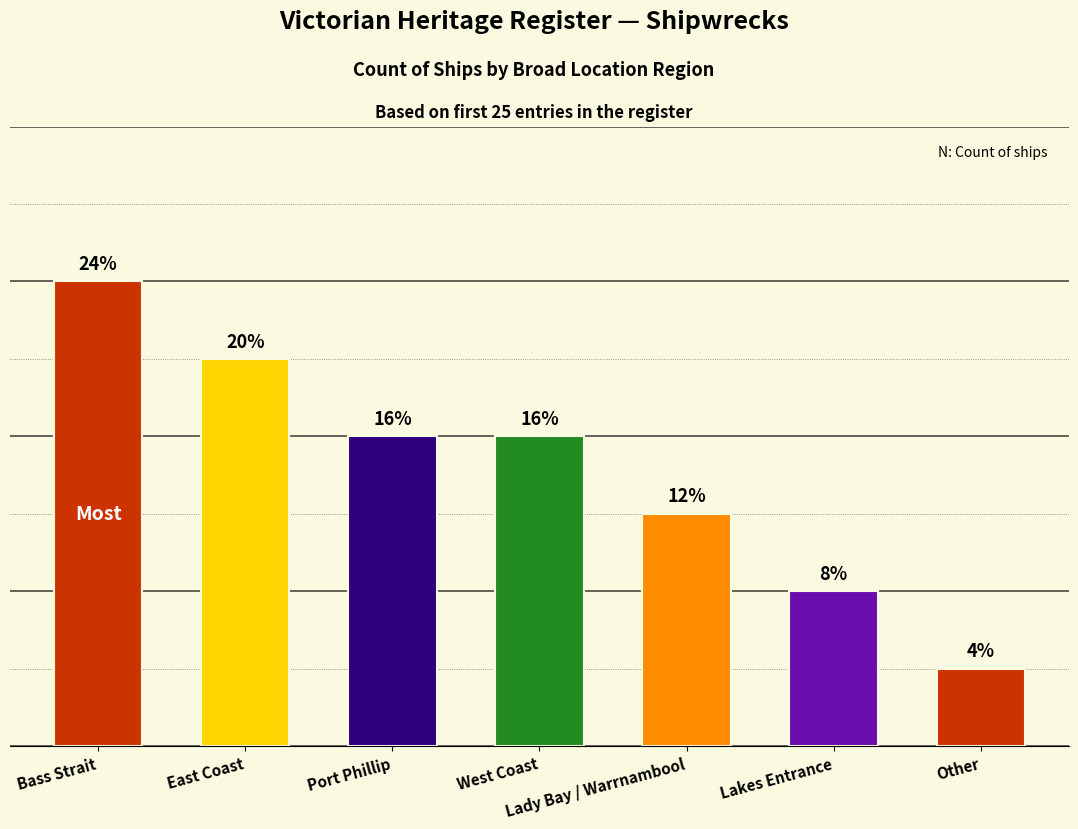

What is the value of the 5th bar from the left?

3